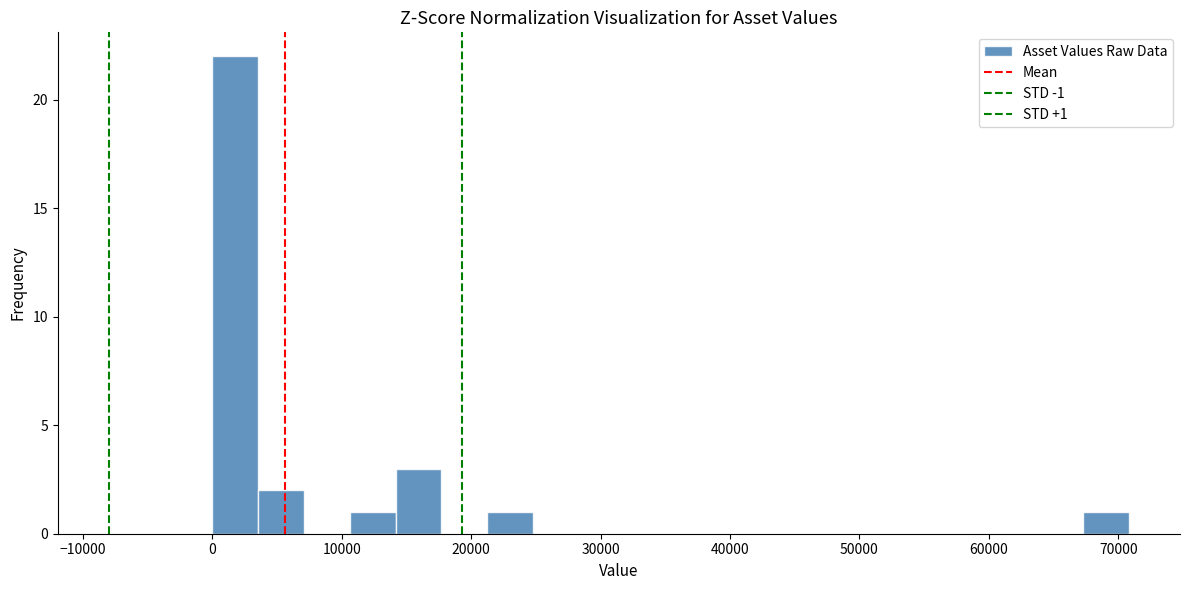

Read against the x-axis, roughly where is the centre of the tallest bar?

2000